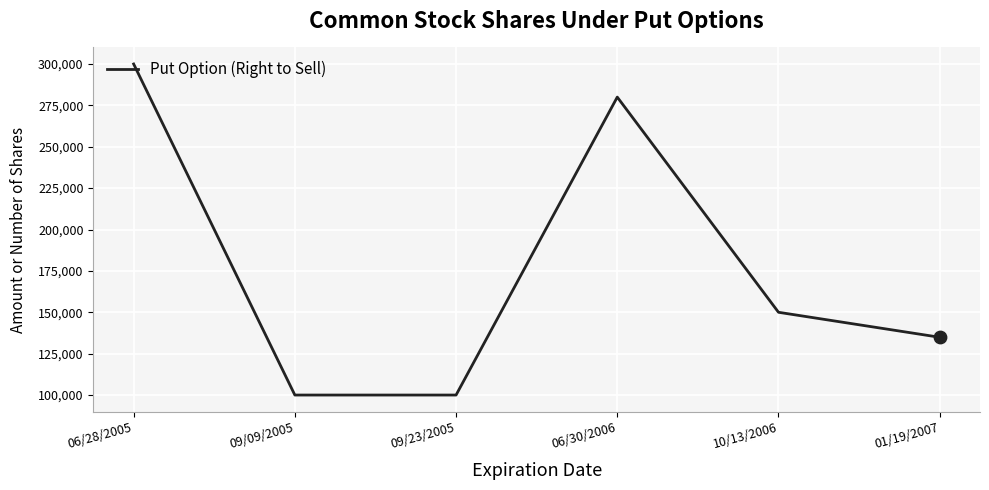

What is the ratio of the value at 10/13/2006 to the value at 06/28/2005?

0.5